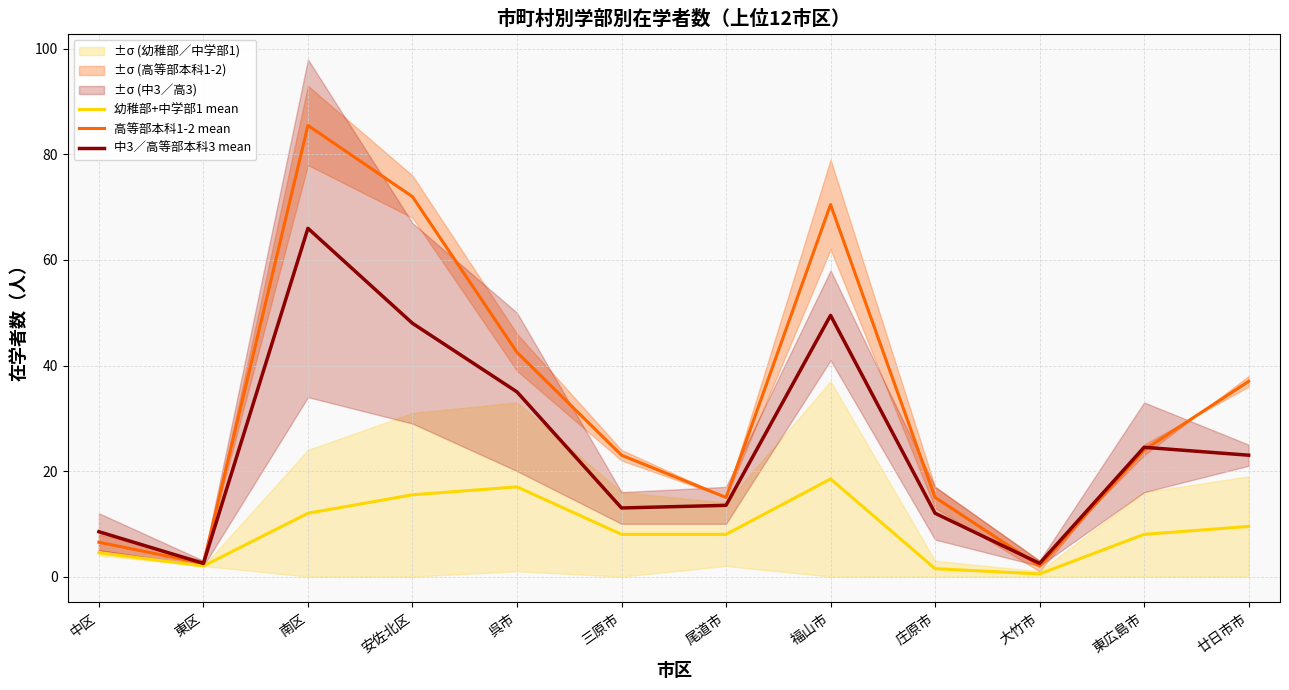

What is the total value across all series at 廿日市市?

69.5